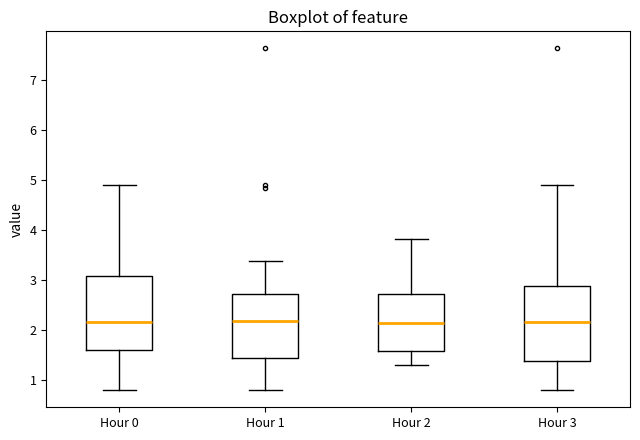

Reading left to right, transcribe this box plot: for each box, give where its median line is, the range the box spans, and where its two whiskers end, as read against the y-axis. The values are not printed on the chart, so give them approximately, as read against the axis.

Hour 0: median 2.2, box 1.6 to 3.1, whiskers 0.8 to 4.9
Hour 1: median 2.2, box 1.4 to 2.7, whiskers 0.8 to 3.4
Hour 2: median 2.1, box 1.6 to 2.7, whiskers 1.3 to 3.8
Hour 3: median 2.2, box 1.4 to 2.9, whiskers 0.8 to 4.9